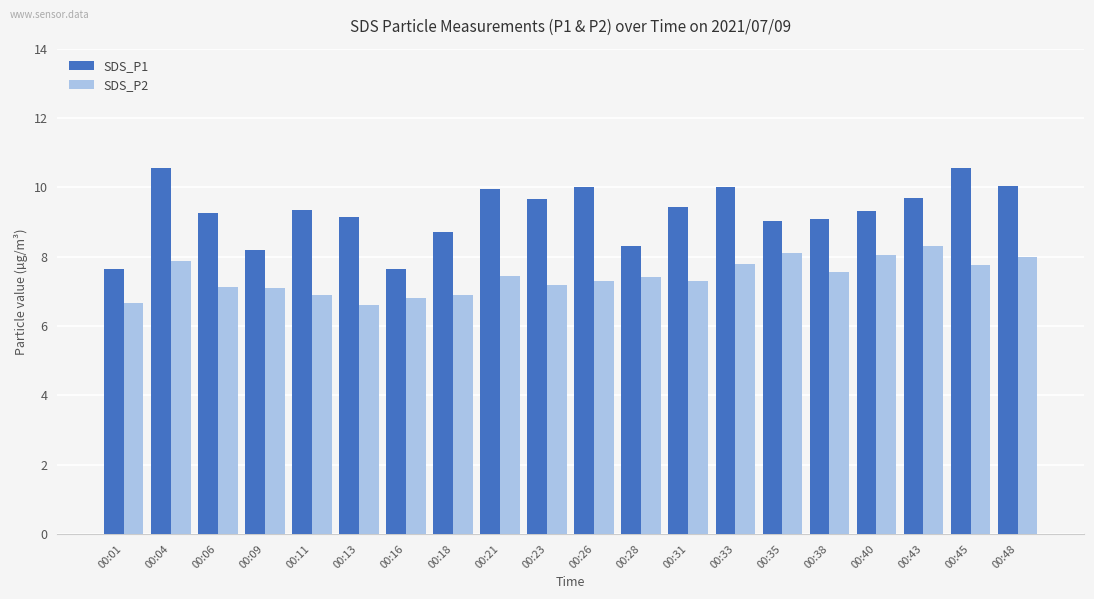

What is the total value across all series at 00:01?

14.3